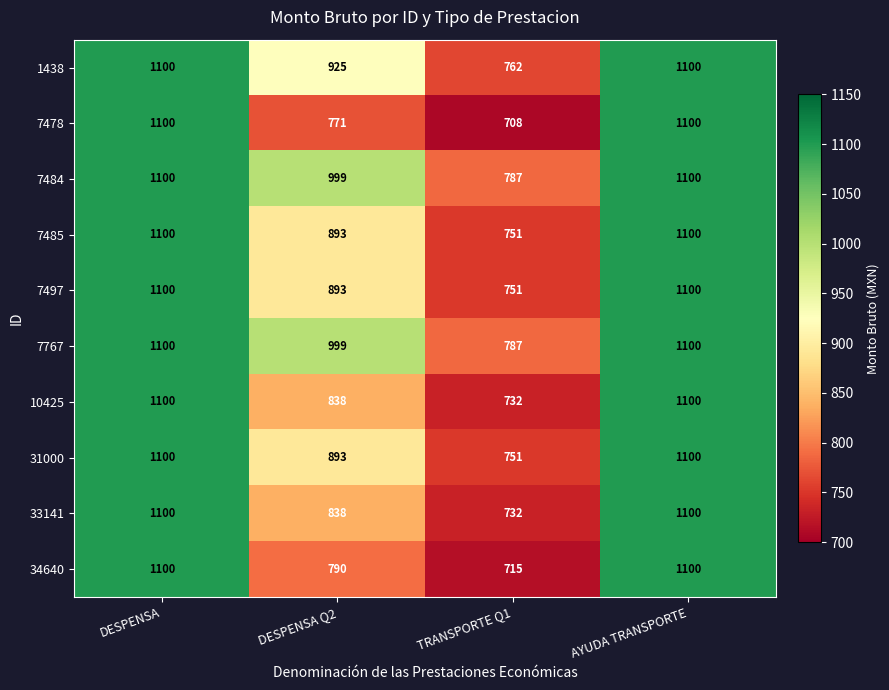

What is the total value across all series at AYUDA TRANSPORTE?

11000